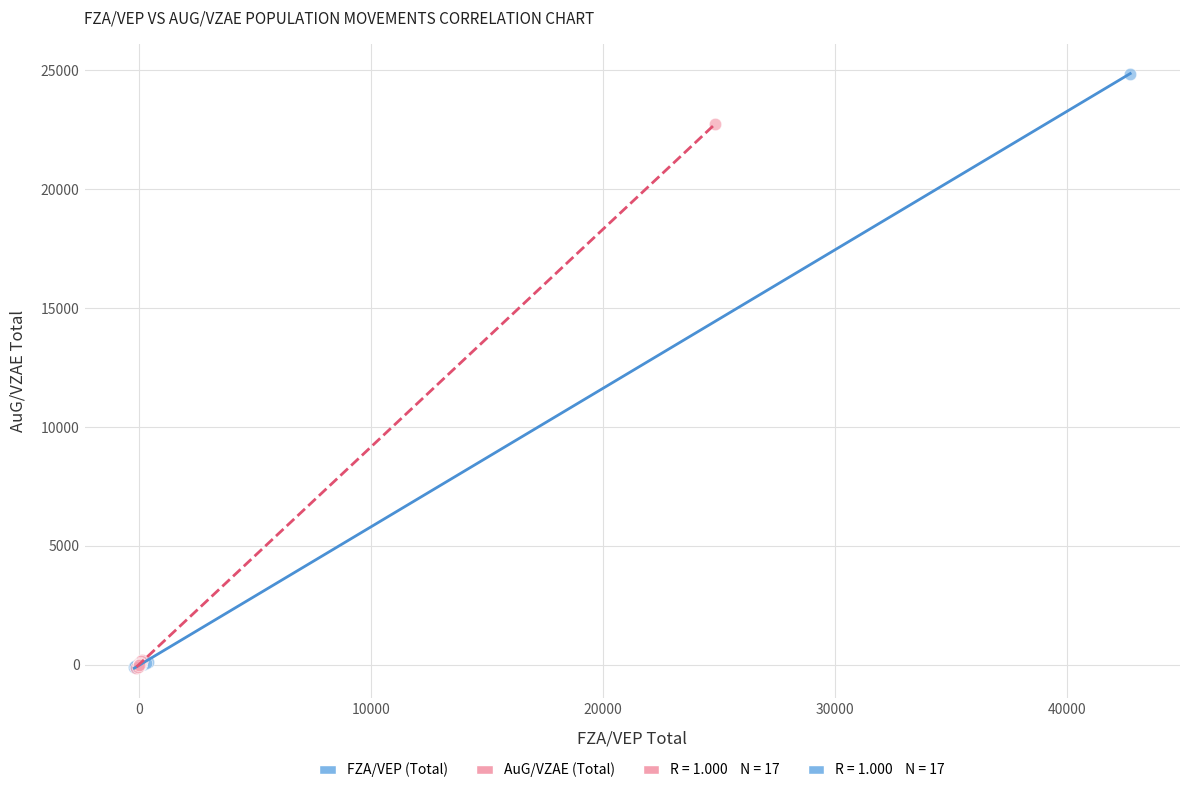

Which series contains the highest Y value?

FZA/VEP (Total)